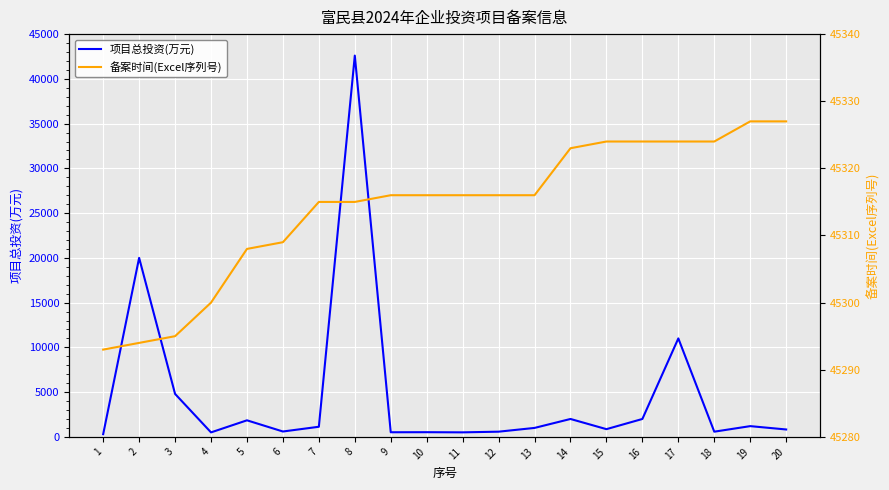

Which series has the largest total across all categories?

备案时间(Excel序列号)